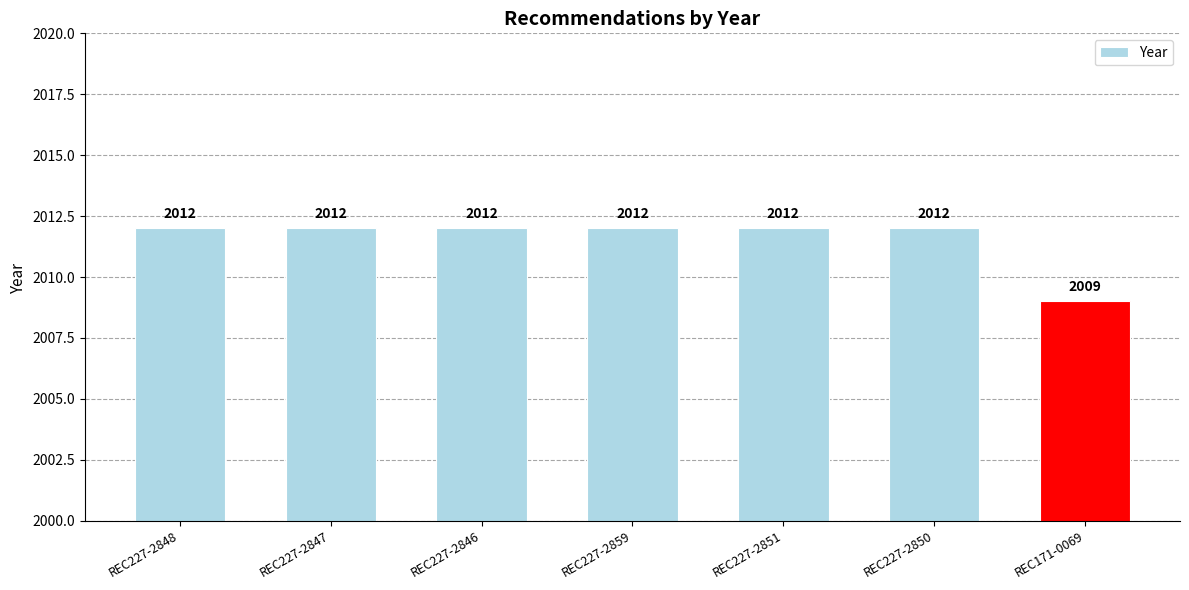

Is it true that the value at REC227-2859 is 2755?

False